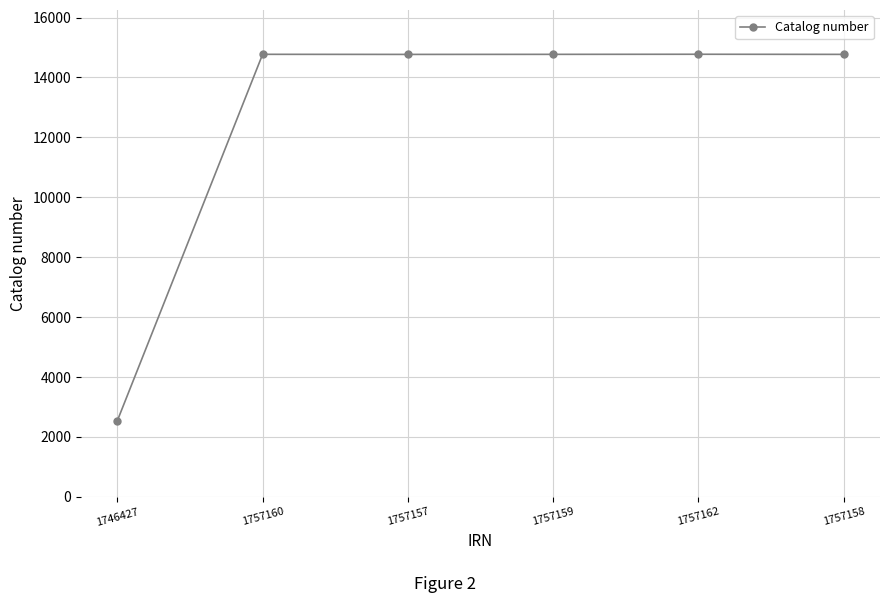

Count the number of data series in this chart.

1